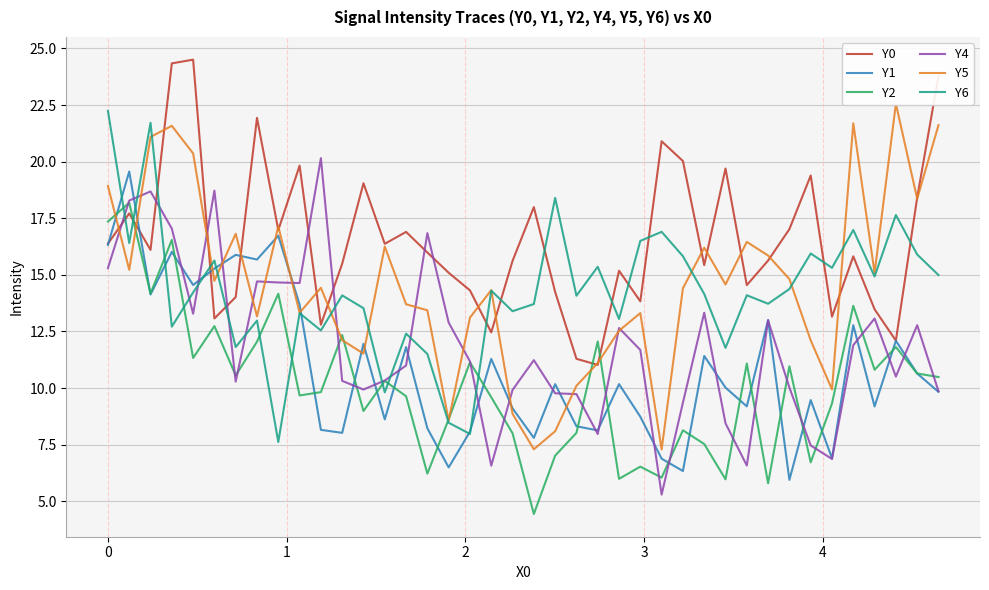

What is the difference between the second highest and minimum values in the Y5 series?

14.4